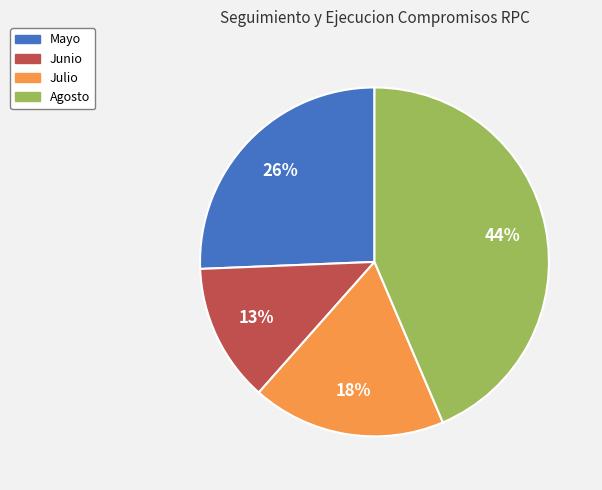

Which category has the biggest portion of the pie?

Agosto